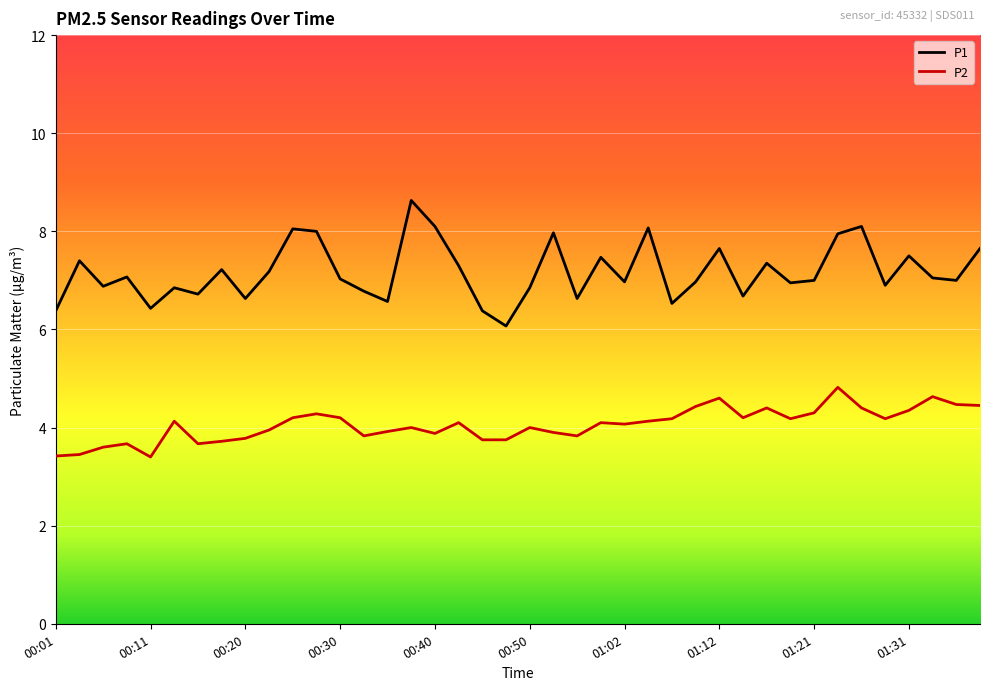

What is the difference between the second highest and second lowest values in the P2 series?

1.2